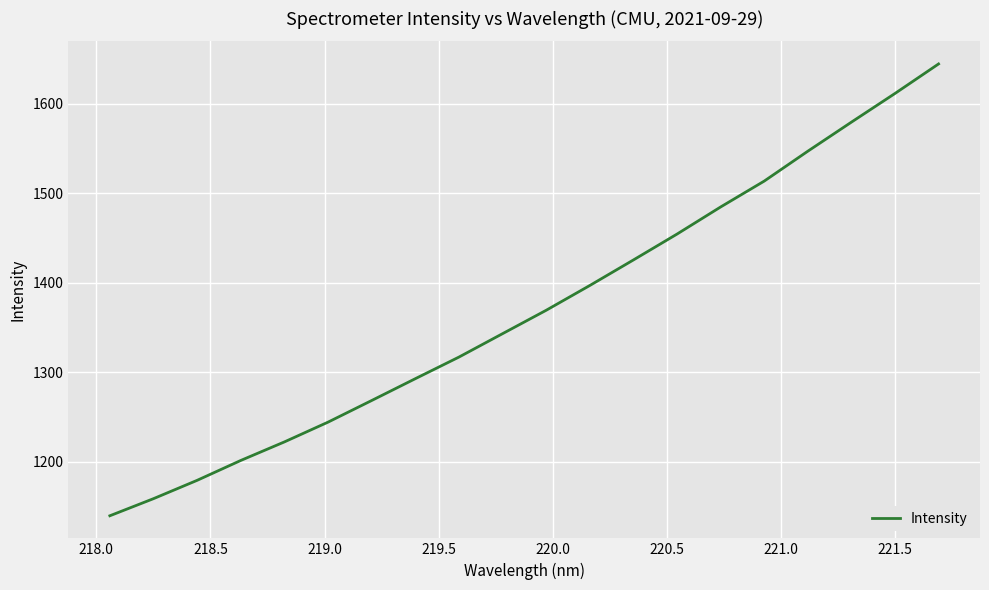

What is the difference between the maximum and minimum values?

505.0